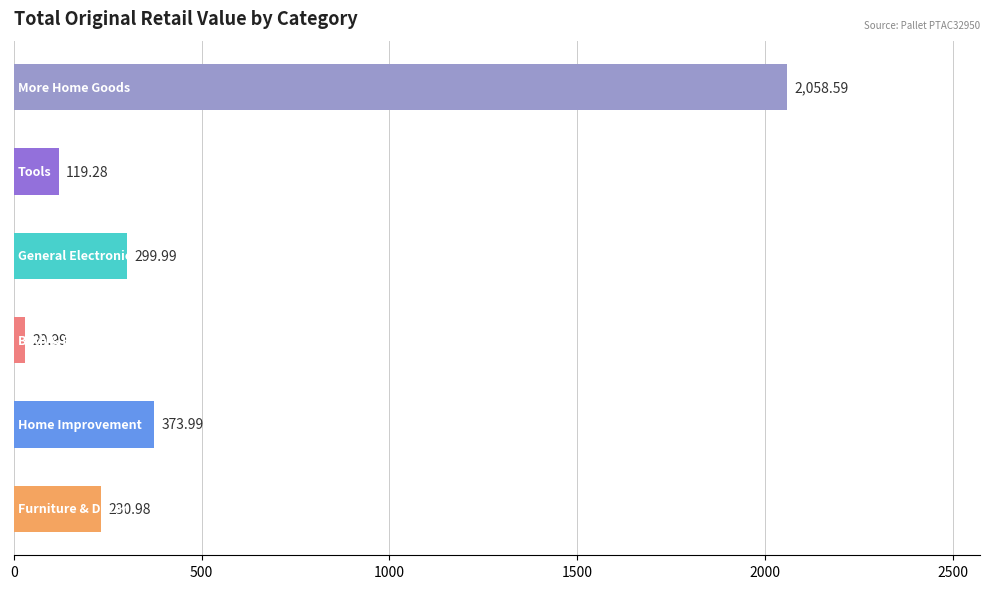

What is the sum of all values?

3112.8